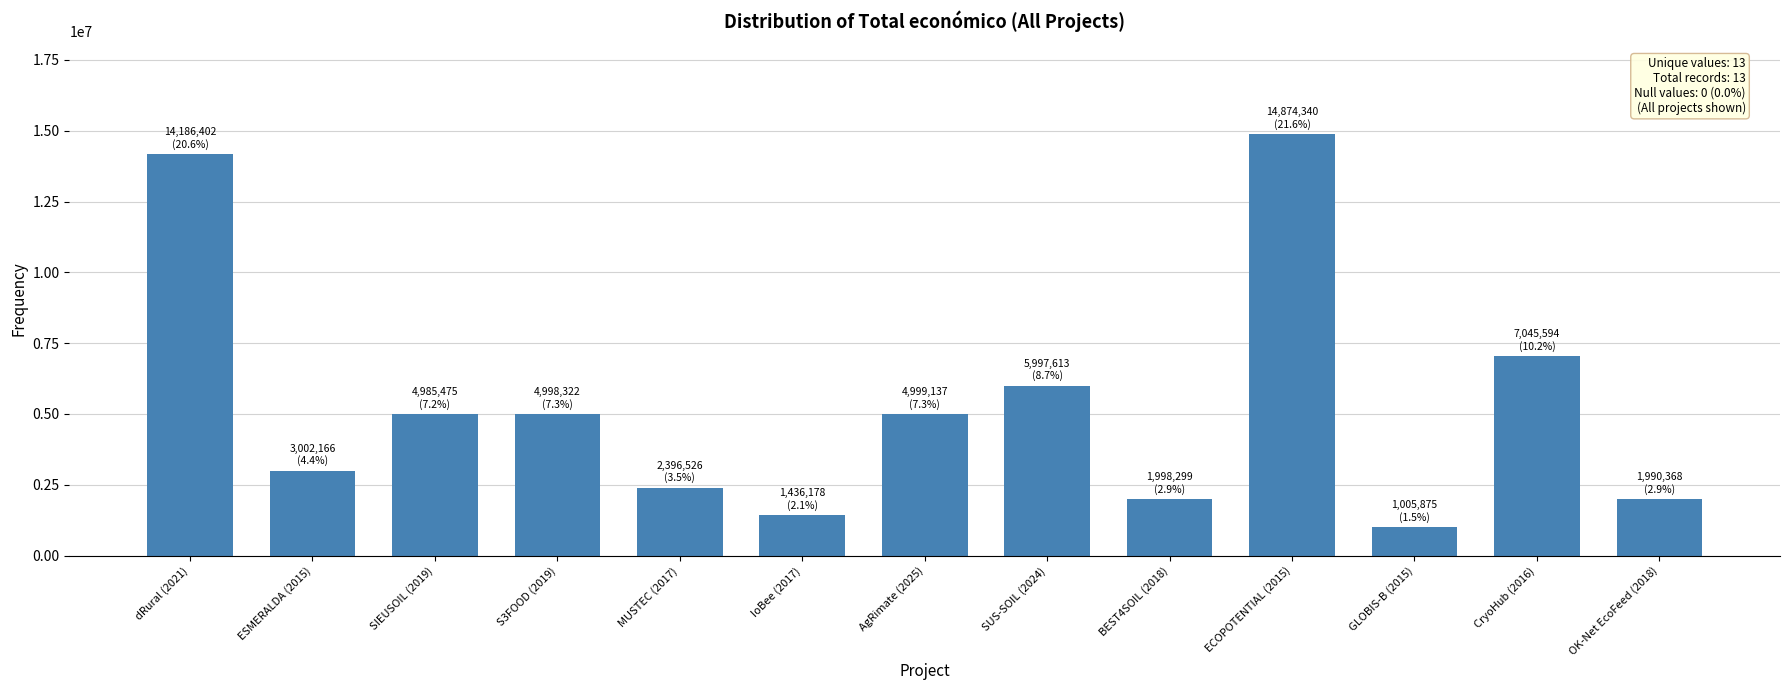

What is the difference between the maximum and minimum values?

13868465